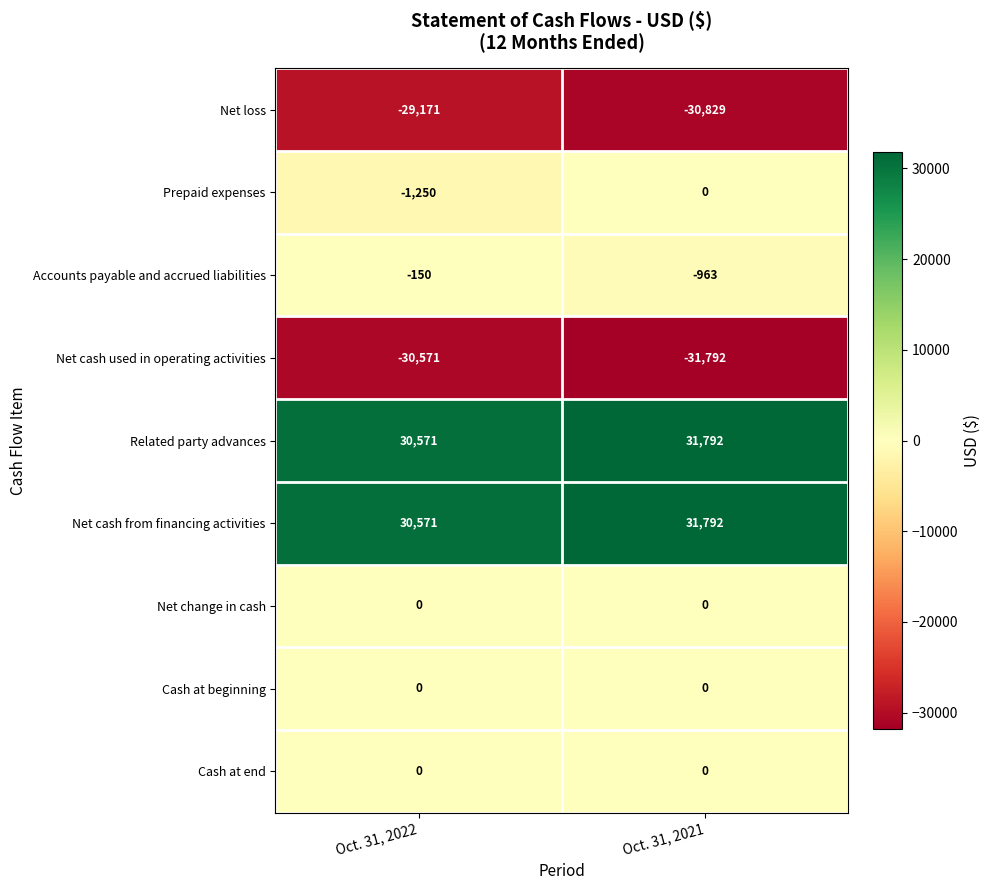

Is the value of Cash at beginning at Oct. 31, 2022 greater than the value of Net loss at Oct. 31, 2022?

Yes